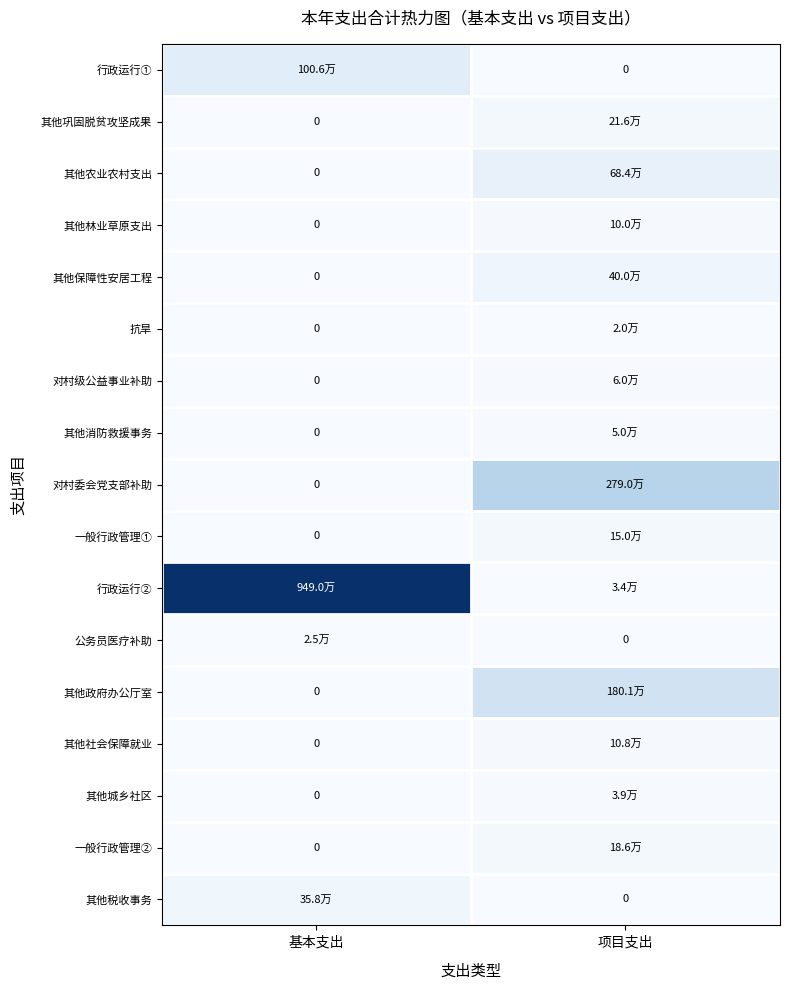

Which category has the lowest value in the 抗旱 series?

基本支出